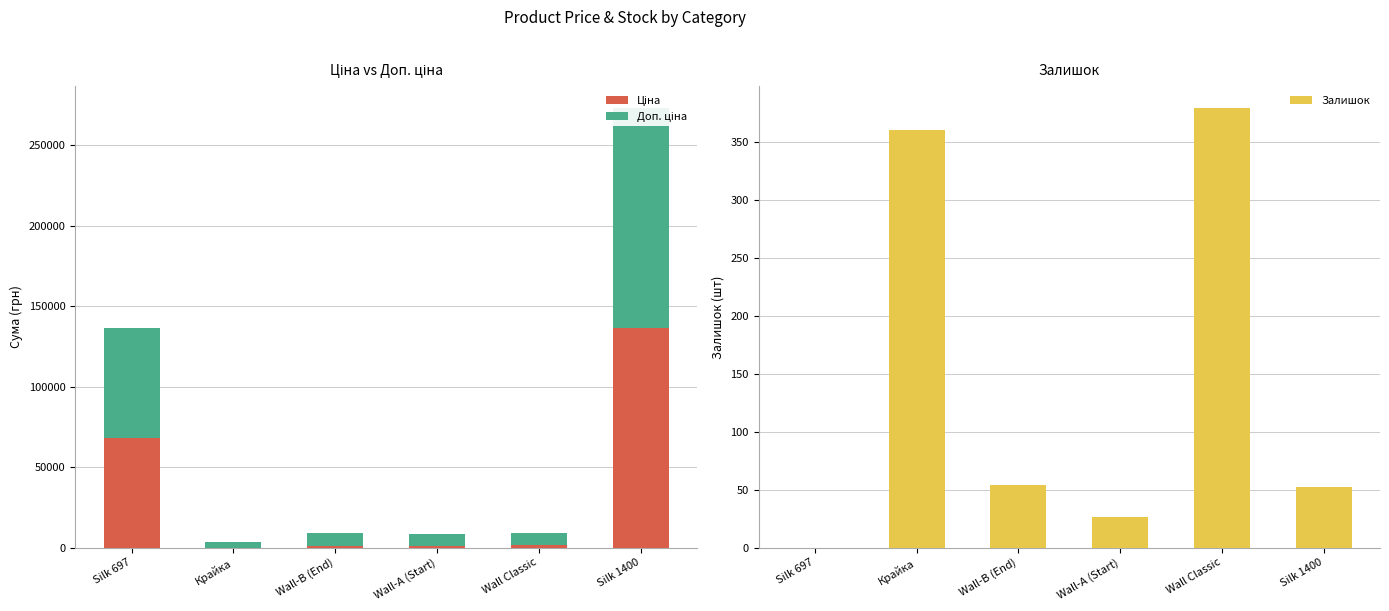

What is the spread (max minus min) of values at Silk 697?

68310.8